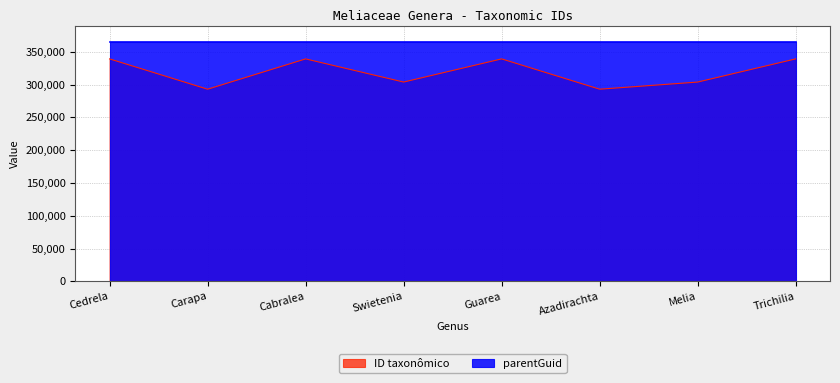

Reading right to left, transcribe all the data shown in this chart.

Trichilia=339243	Melia=303902	Azadirachta=293015	Guarea=339226	Swietenia=303908	Cabralea=339207	Carapa=292992	Cedrela=339215